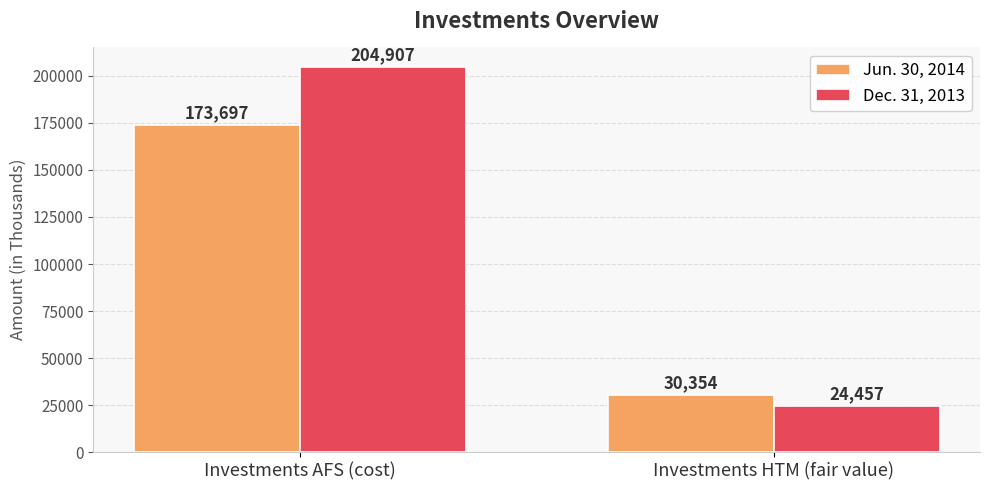

What is the value of the Dec. 31, 2013 bar at the 1st from the left?

204907